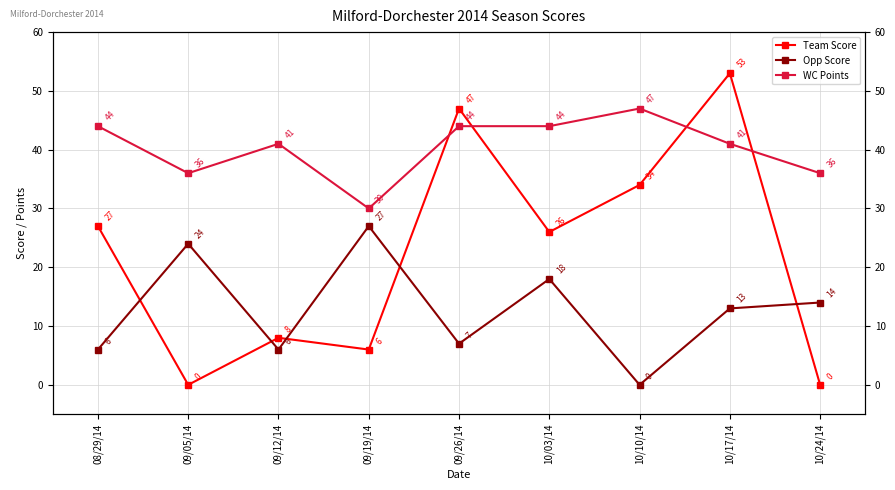

Rank the series by their maximum value, from highest to lowest.

Team Score, WC Points, Opp Score